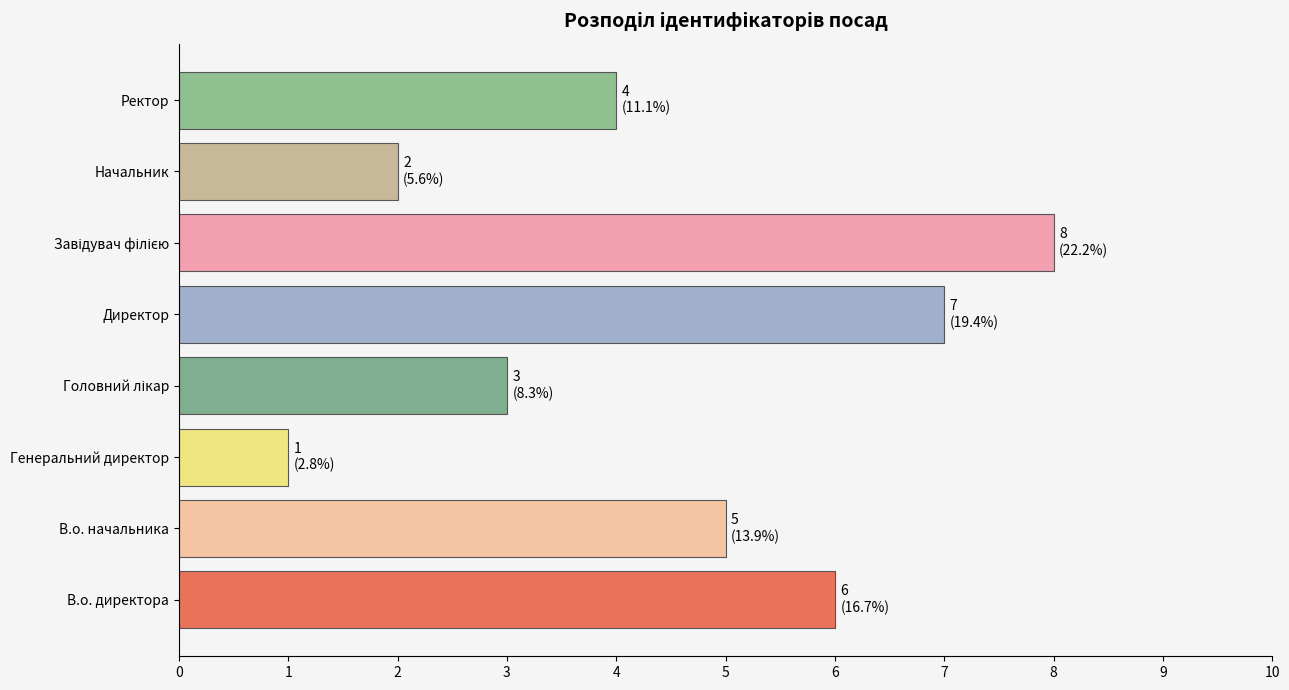

How many values are below 5?

4